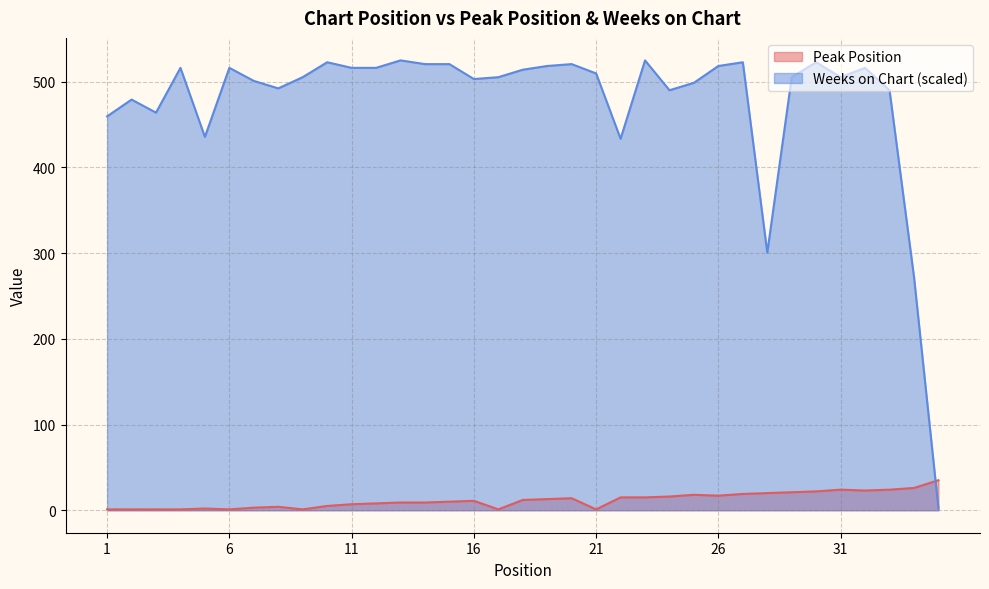

True or false: Weeks on Chart and Peak Position intersect in this chart.

True